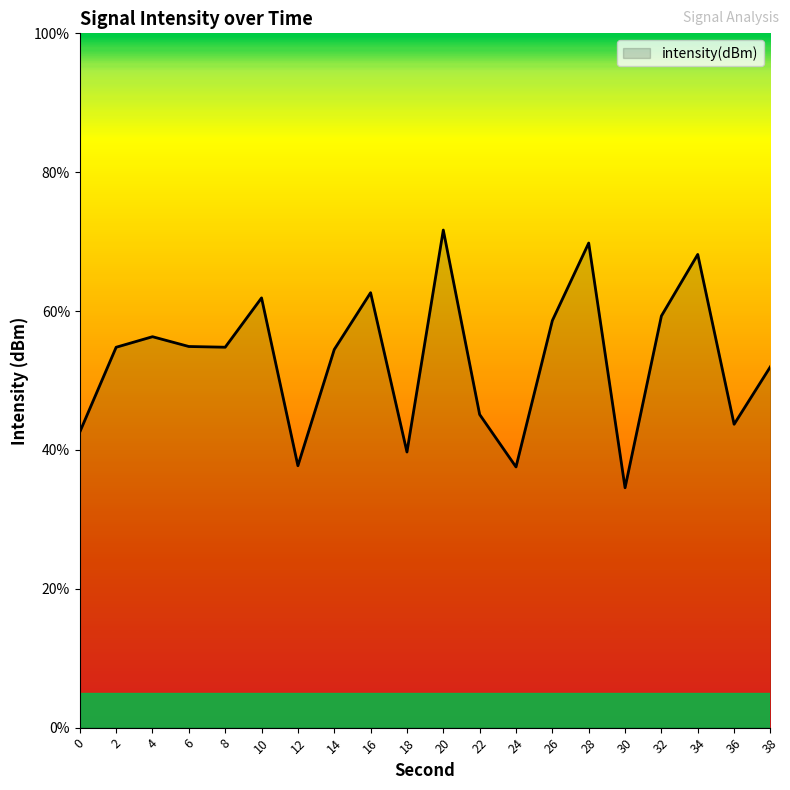

What is the difference between the maximum and minimum values?

37.1